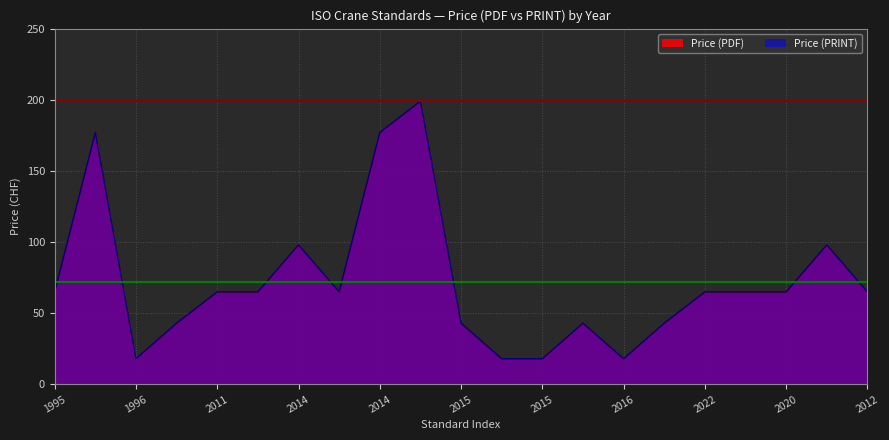

At which label does Price (PRINT) first exceed 65?

1995